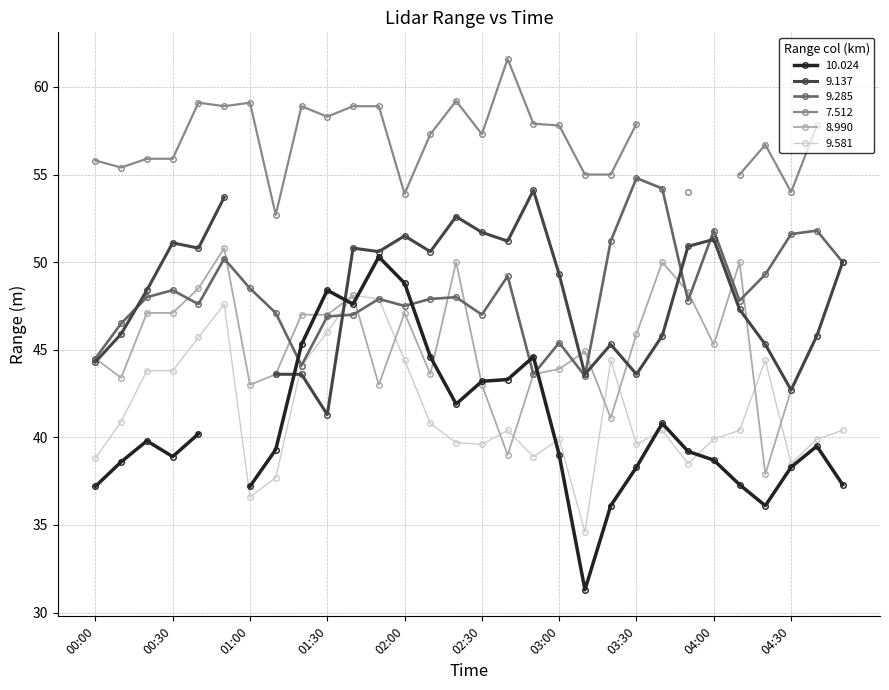

What value does the 9.581 series have at 03:00?

39.9